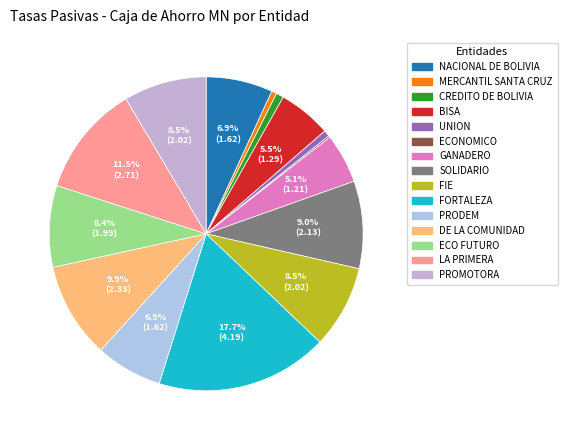

What portion of the pie excludes SOLIDARIO?

91.0%